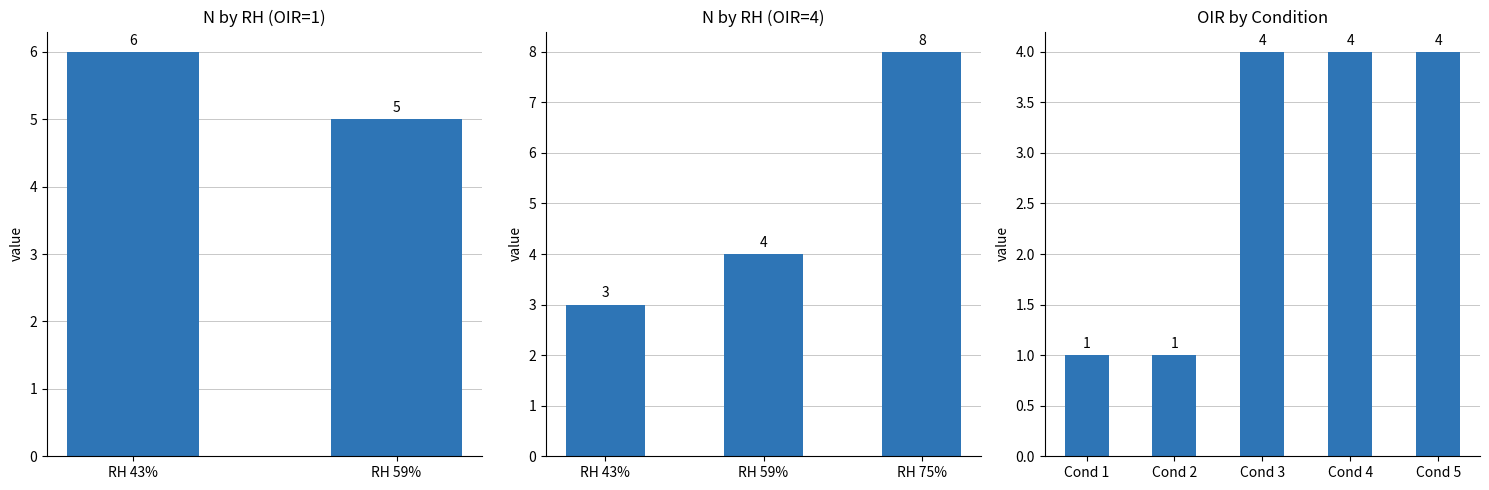

What is the average value?

3